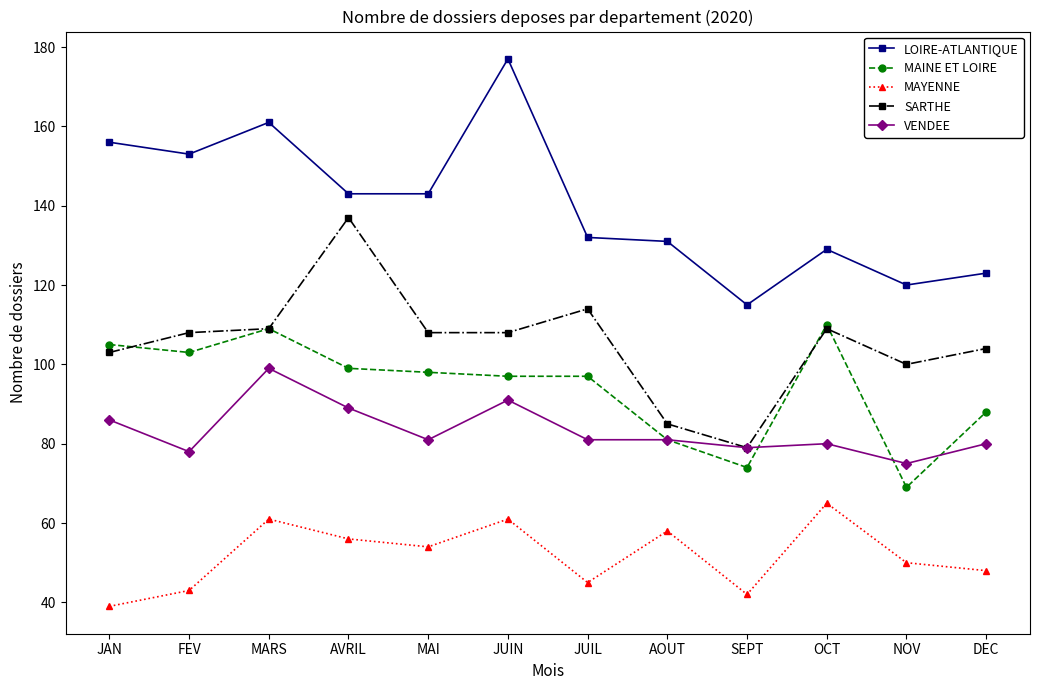

What is the difference between the second highest and minimum values in the MAYENNE series?

22